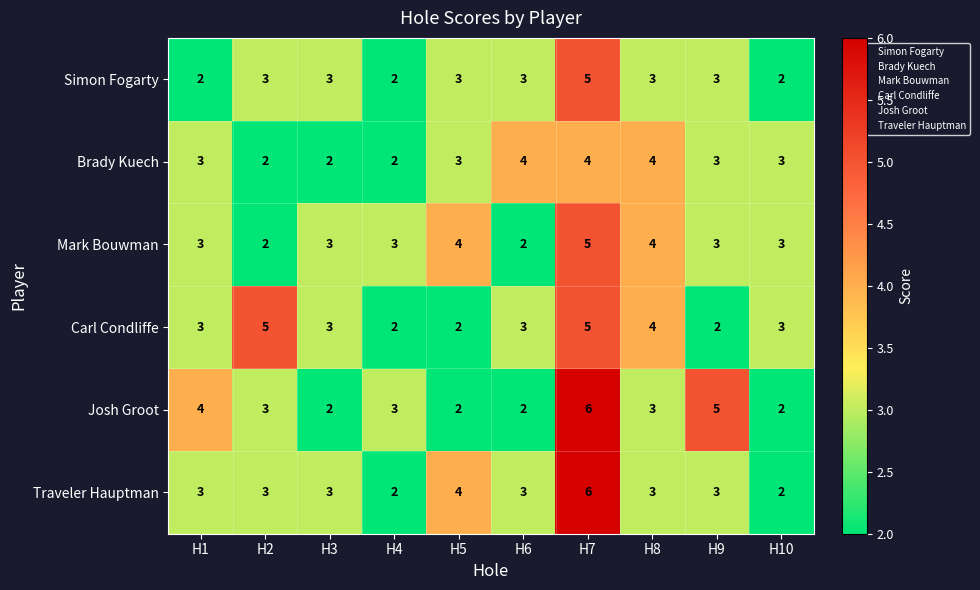

What is the difference between the maximum and minimum values in the Carl Condliffe series?

3